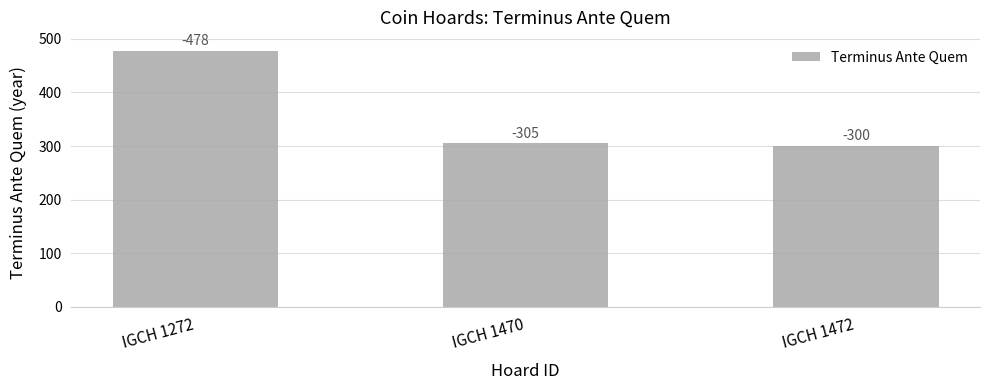

Are the bars horizontal?

No